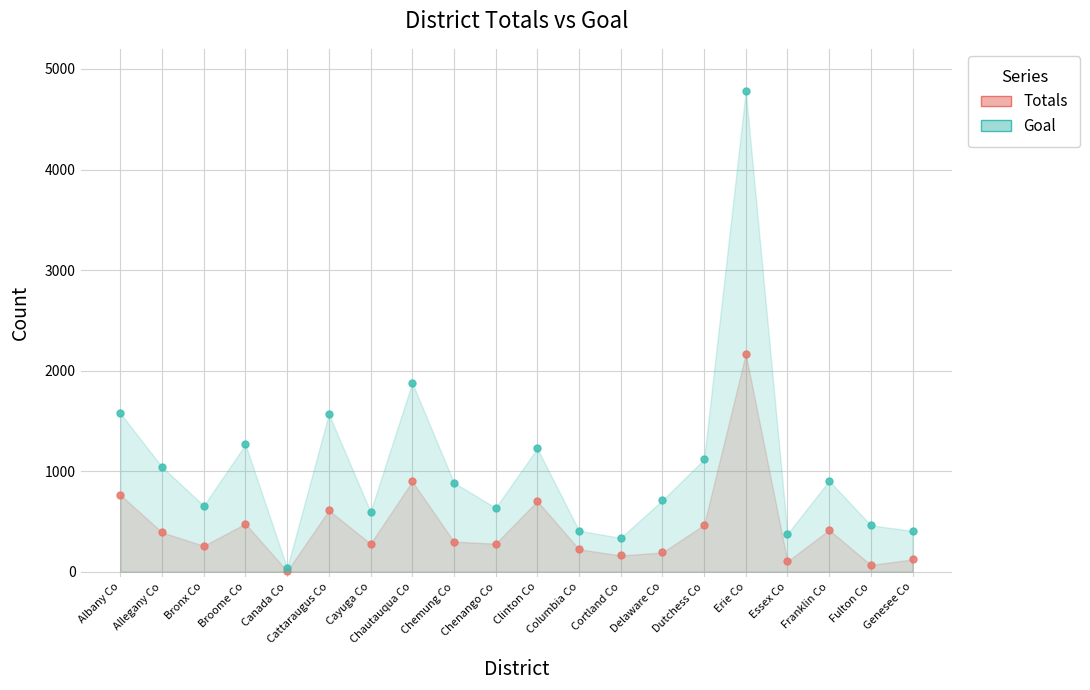

Reading right to left, what are all the values shown in this chart?

Totals: 123	68	416	103	2165	466	192	162	224	703	279	300	899	279	611	6	478	258	392	764
Goal: 407	462	905	376	4781	1117	710	337	409	1226	636	886	1879	596	1568	35	1266	657	1042	1575